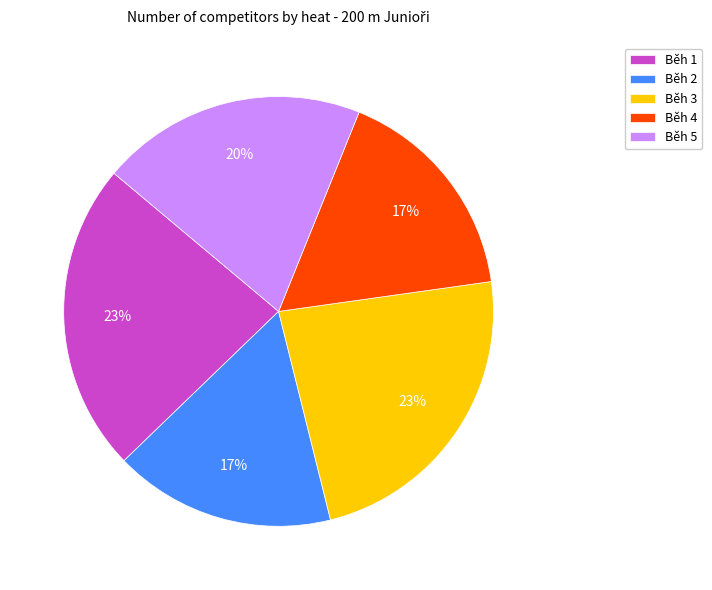

Does Běh 4 represent more than half of the total?

No